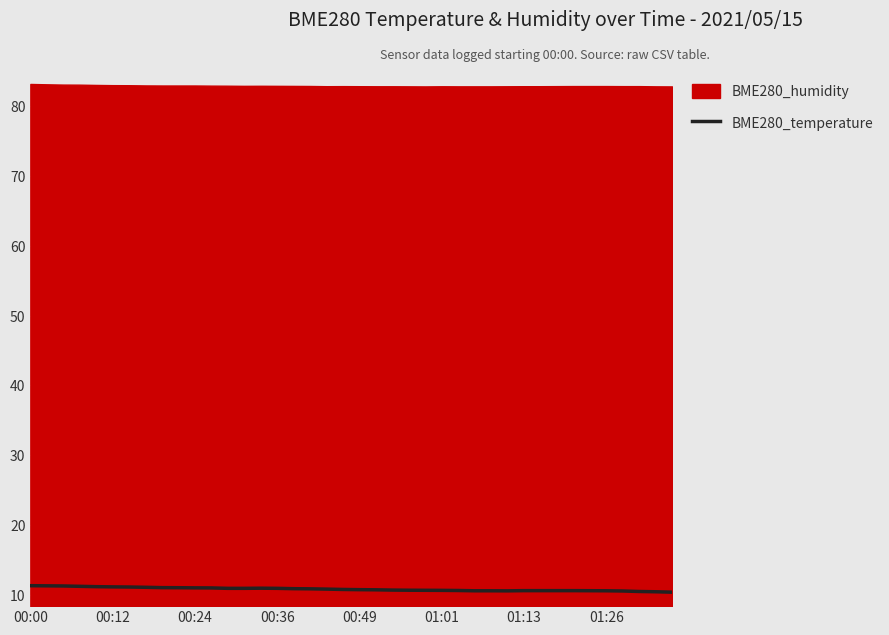

Count the number of categories in the chart.

40